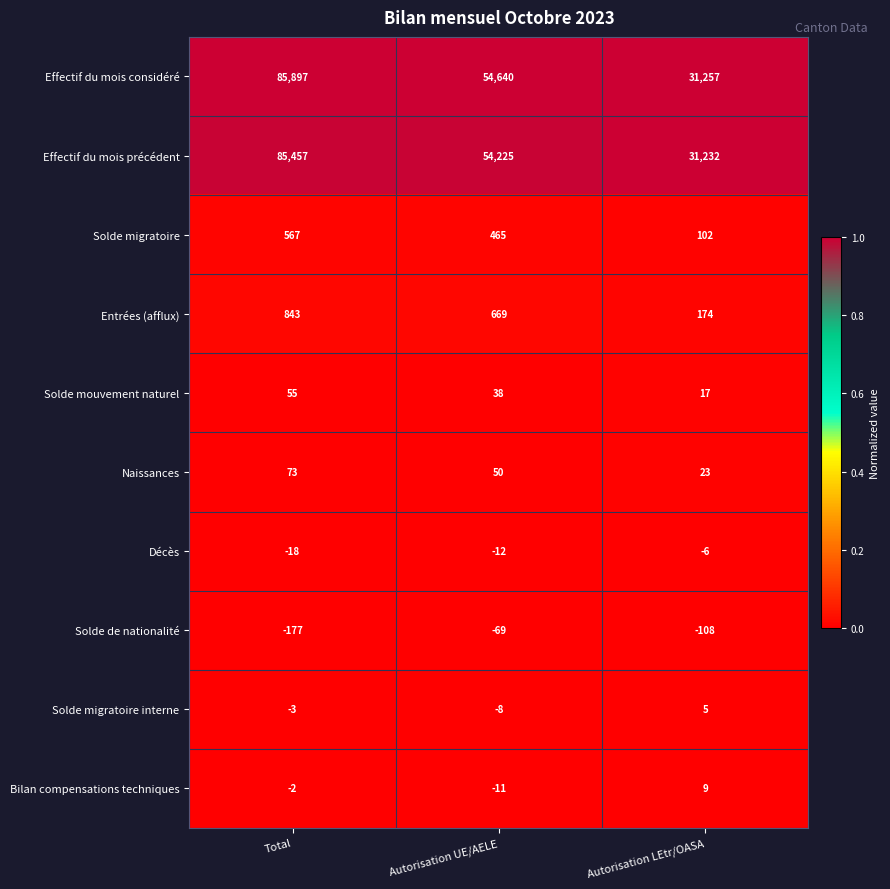

What is the approximate value of Entrées (afflux) at Autorisation LEtr/OASA?

174